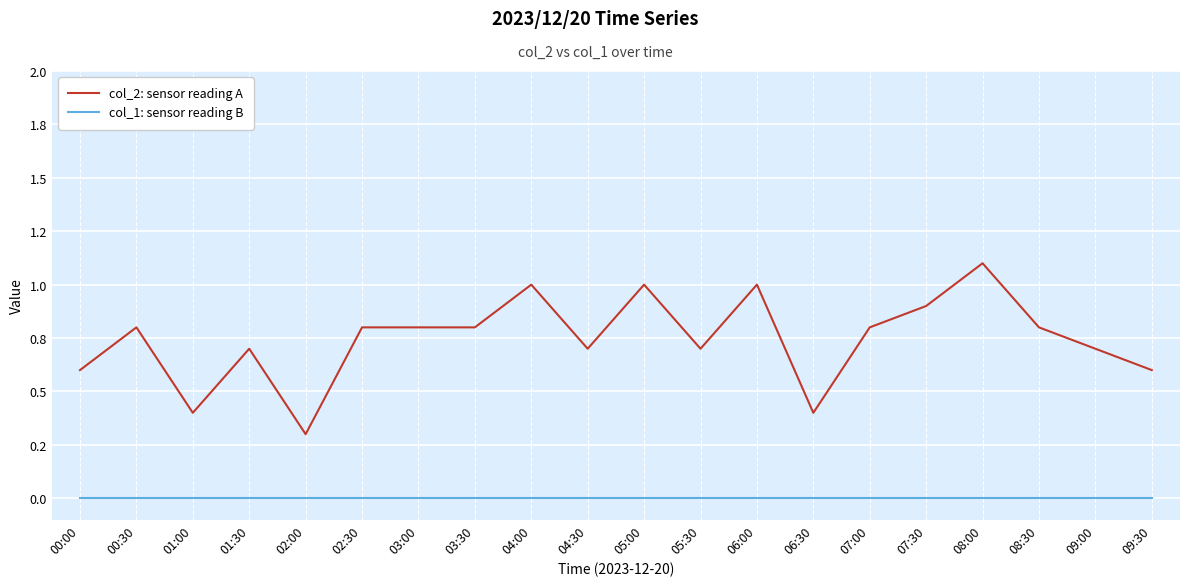

What are all the series names shown in the legend?

col_2: sensor reading A, col_1: sensor reading B